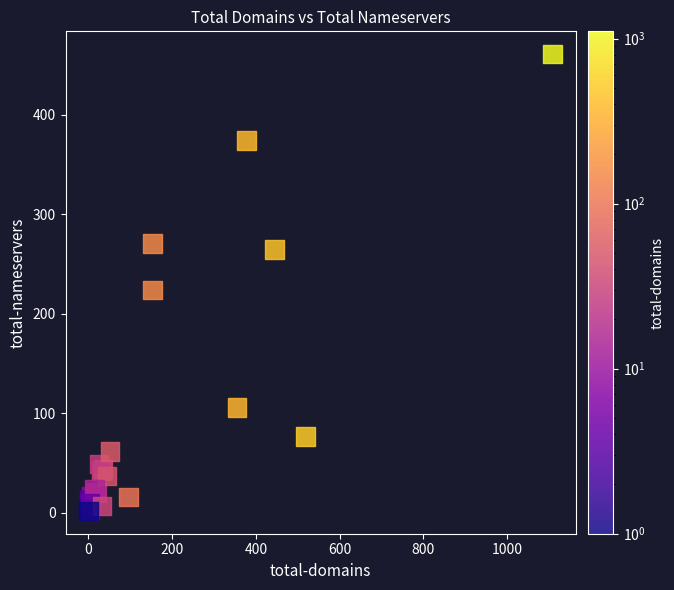

What Y value in the scatter plot is closest to 231?

224